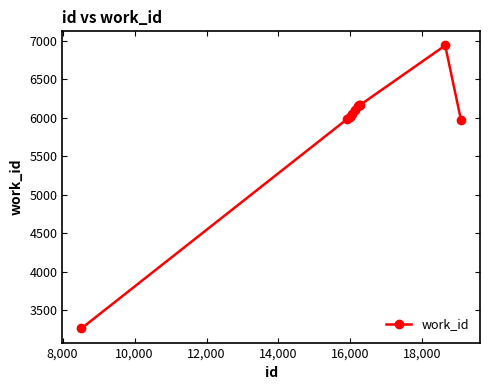

What is the difference between the maximum and minimum values?

3671